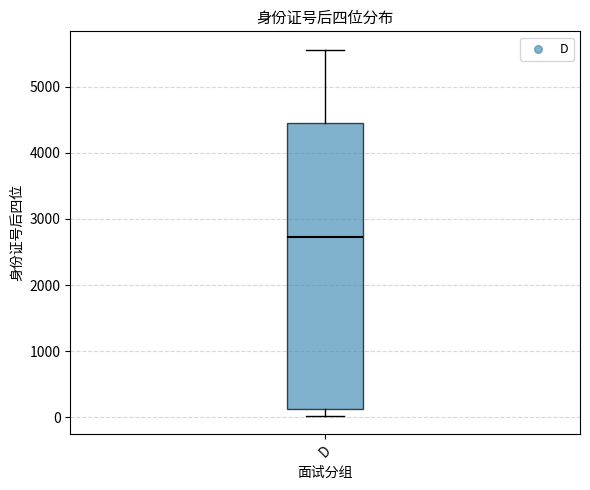

Read this box plot against the y-axis: the position of the median line, the range covered by the box, and the ends of both whiskers. The values are not printed on the chart, so give them approximately, as read against the axis.

median 2700, box 100 to 4500, whiskers 0 to 5600